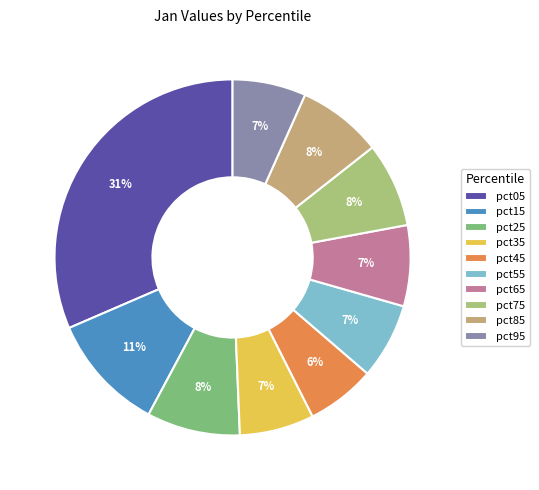

How many slices are in this pie chart?

10